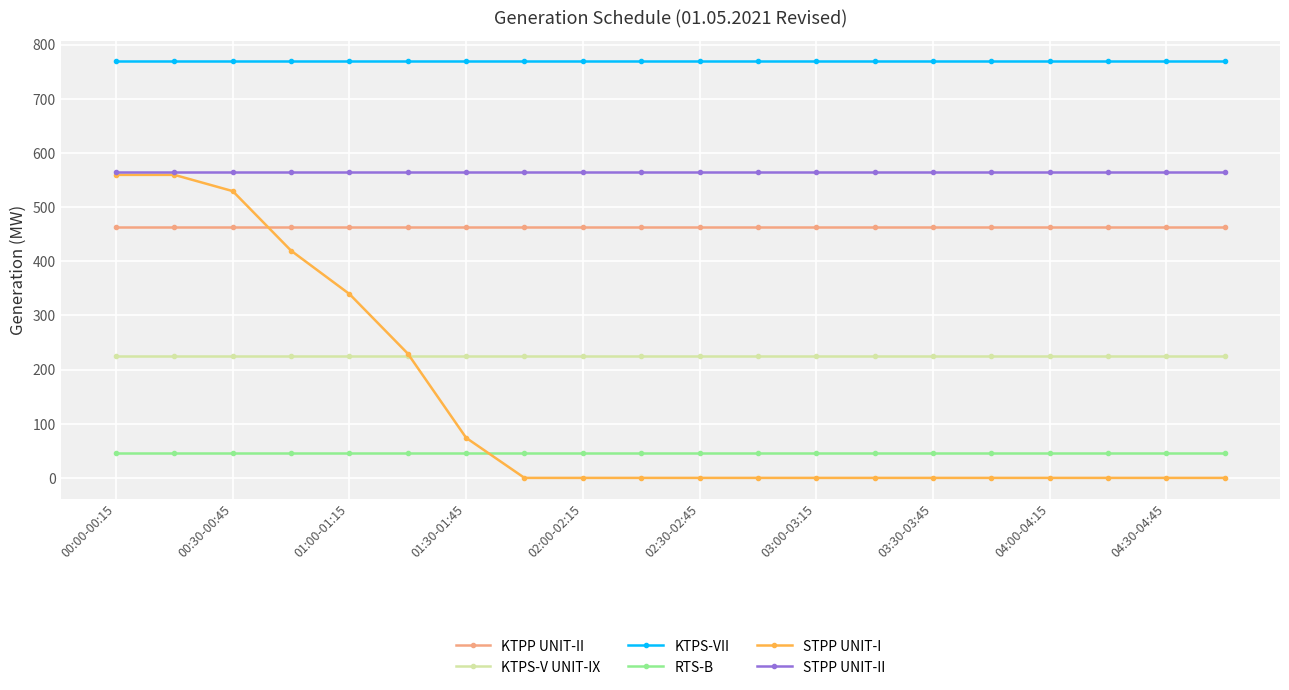

What is the greatest value displayed?

769.0